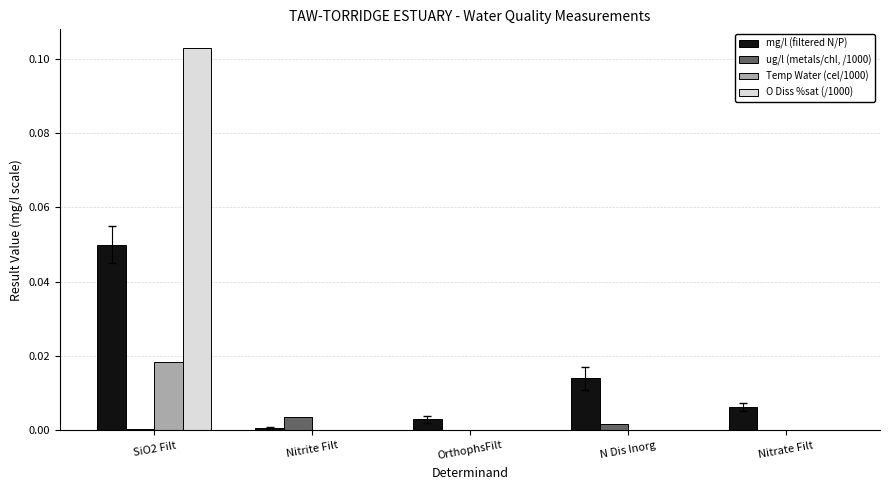

Between Nitrite Filt and Nitrate Filt, which series saw the biggest shift?

mg/l (filtered N/P)